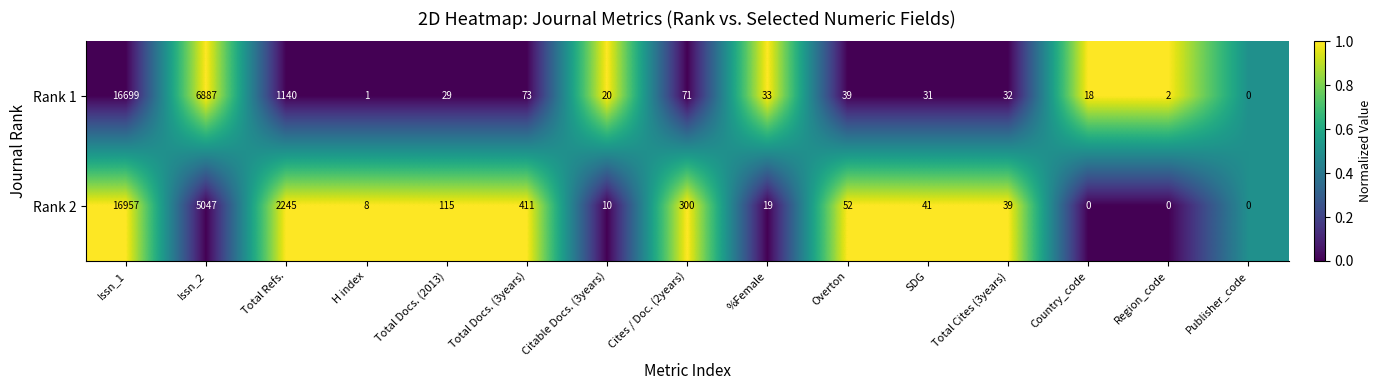

Which series has the widest spread of values?

Rank 2